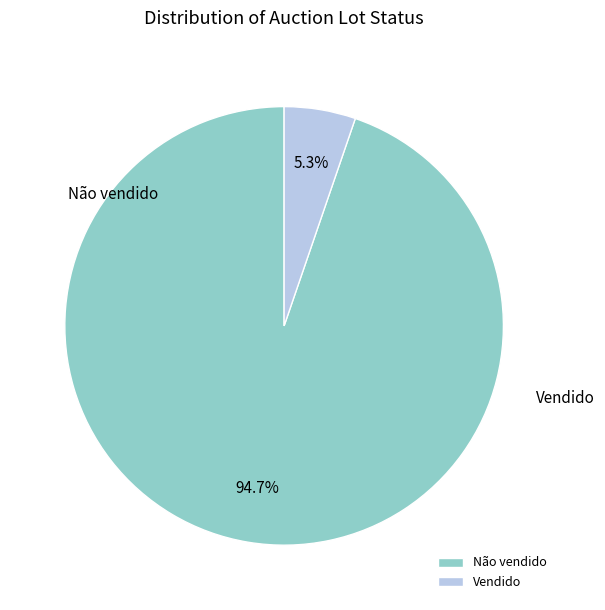

What is the ratio of the value at Não vendido to the value at Vendido?

18.0